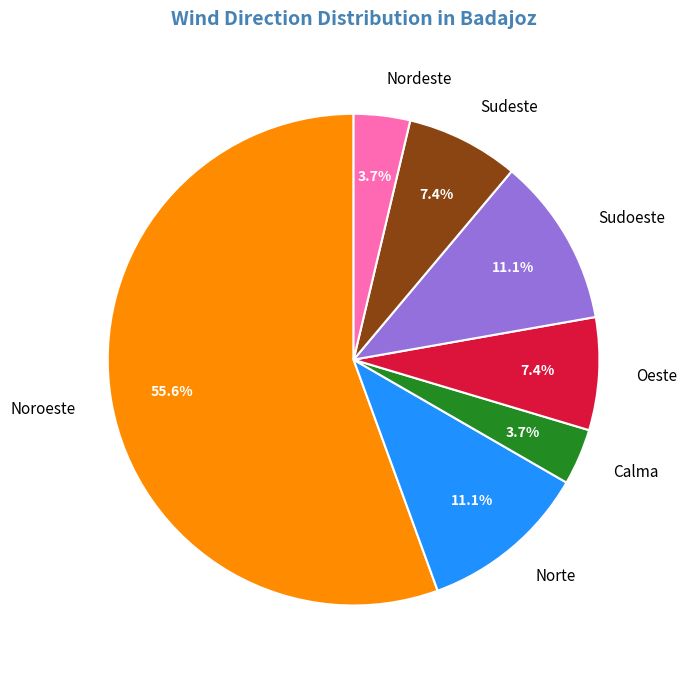

The Norte slice represents 24% of the pie. True or false?

False